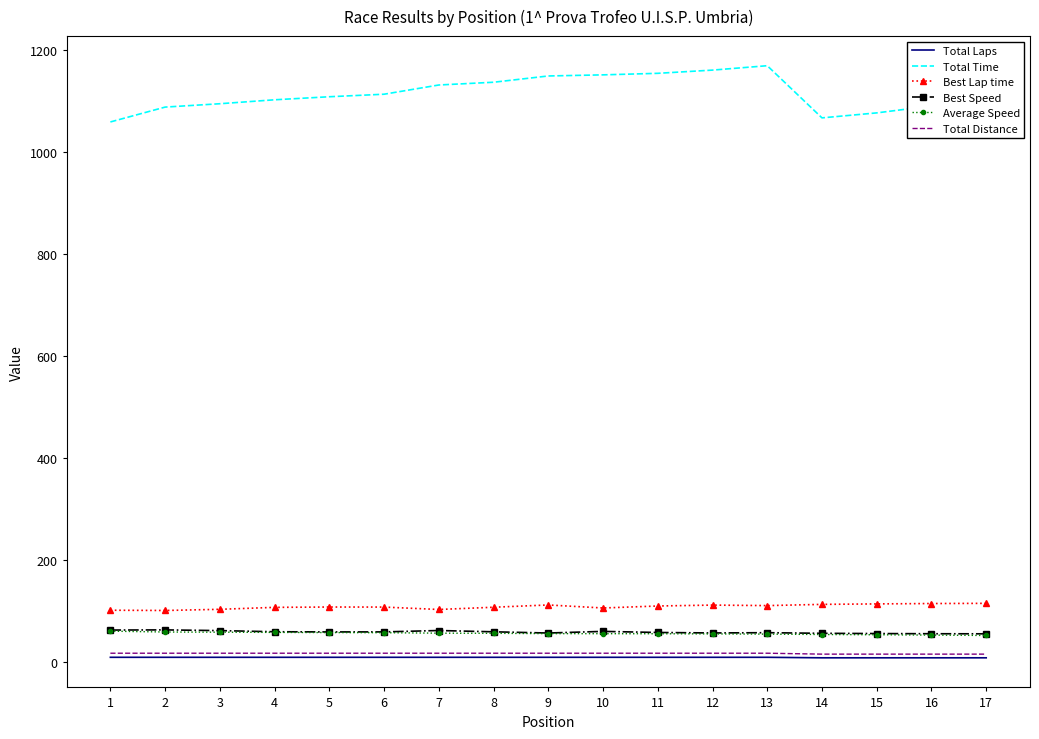

True or false: Best Lap time and Total Laps cross at least once.

False